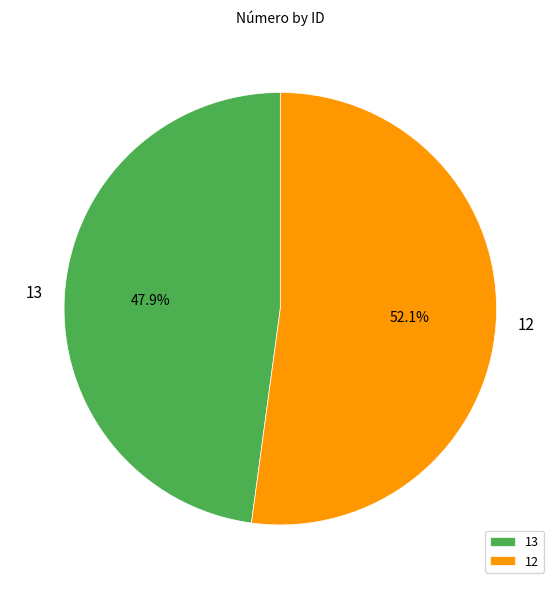

Is it true that 12 is 64% of the pie?

False